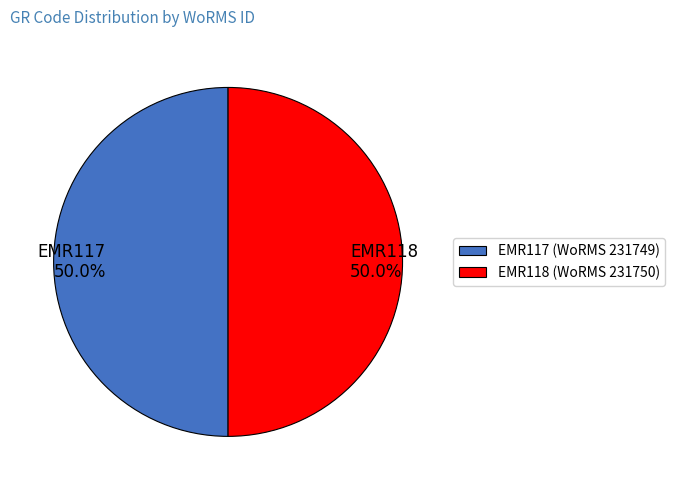

What is the ratio of the value at EMR117 to the value at EMR118?

1.0